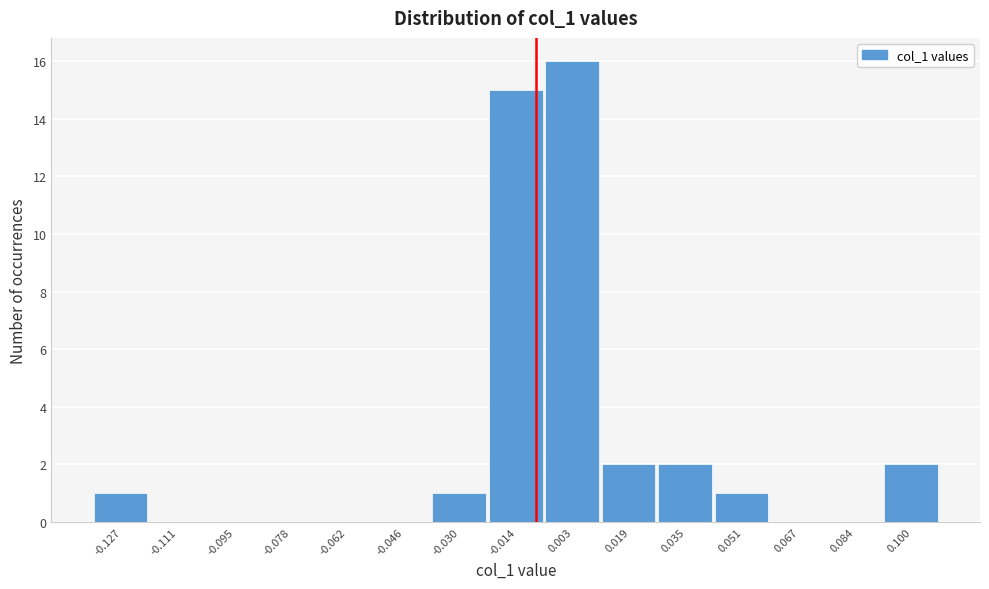

Reading left to right, what are all the values shown in this chart?

-0.127=1	-0.111=0	-0.095=0	-0.078=0	-0.062=0	-0.046=0	-0.030=1	-0.014=15	0.003=16	0.019=2	0.035=2	0.051=1	0.067=0	0.084=0	0.100=2